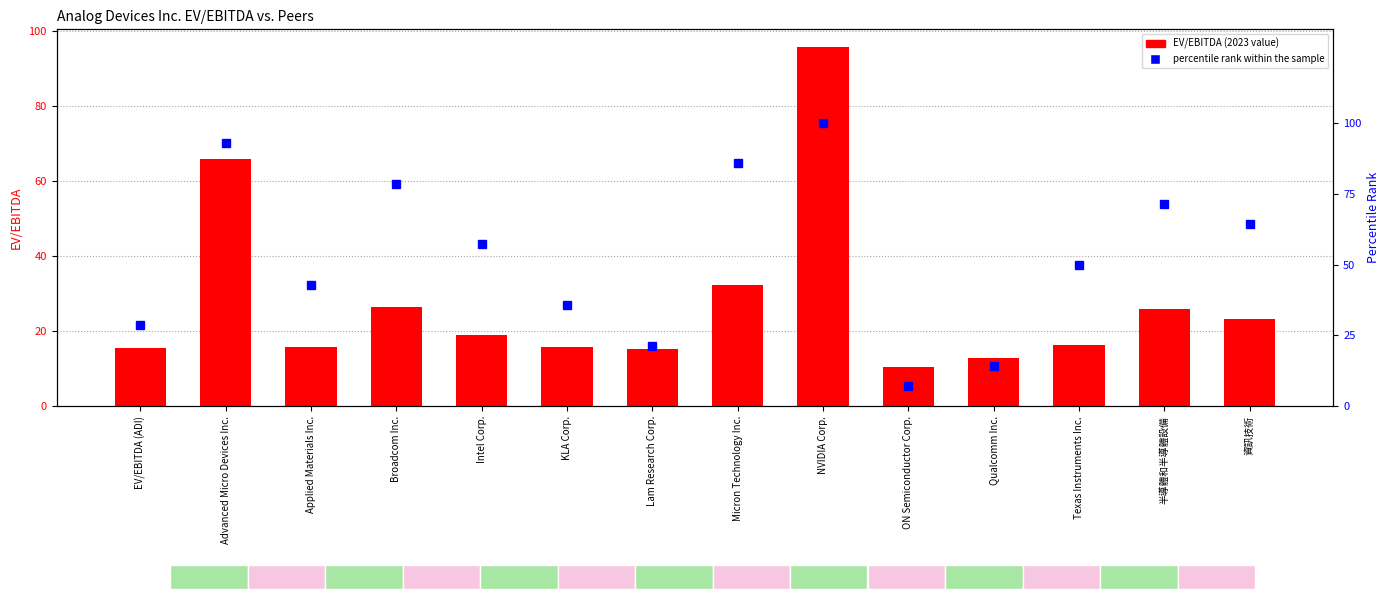

Does the chart contain stacked bars?

No